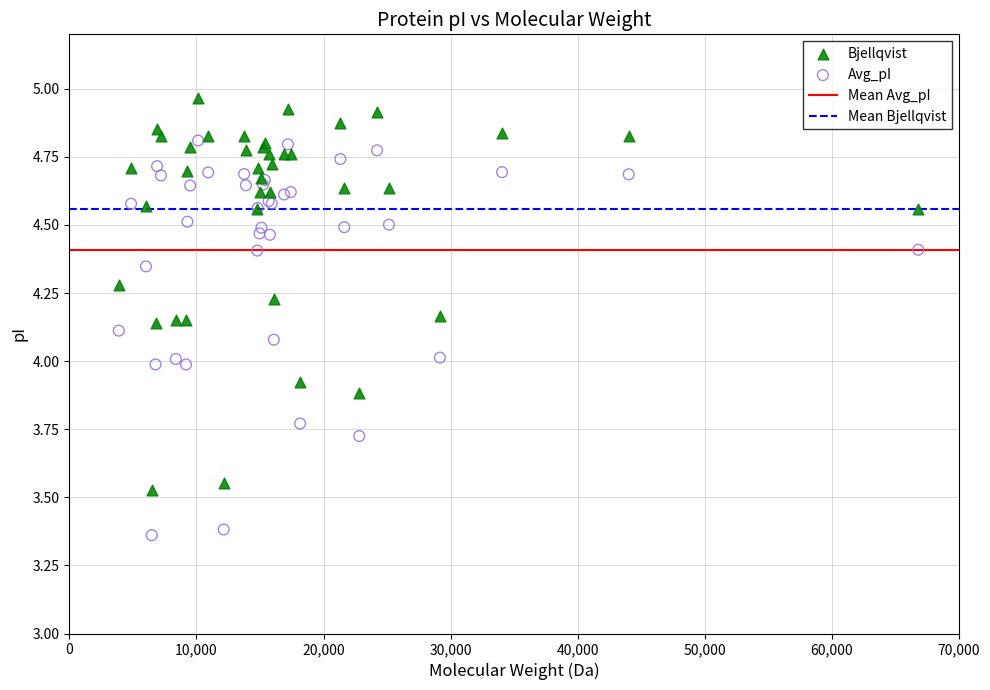

What is the X range (max minus min) for the scatter plot?

62925.6